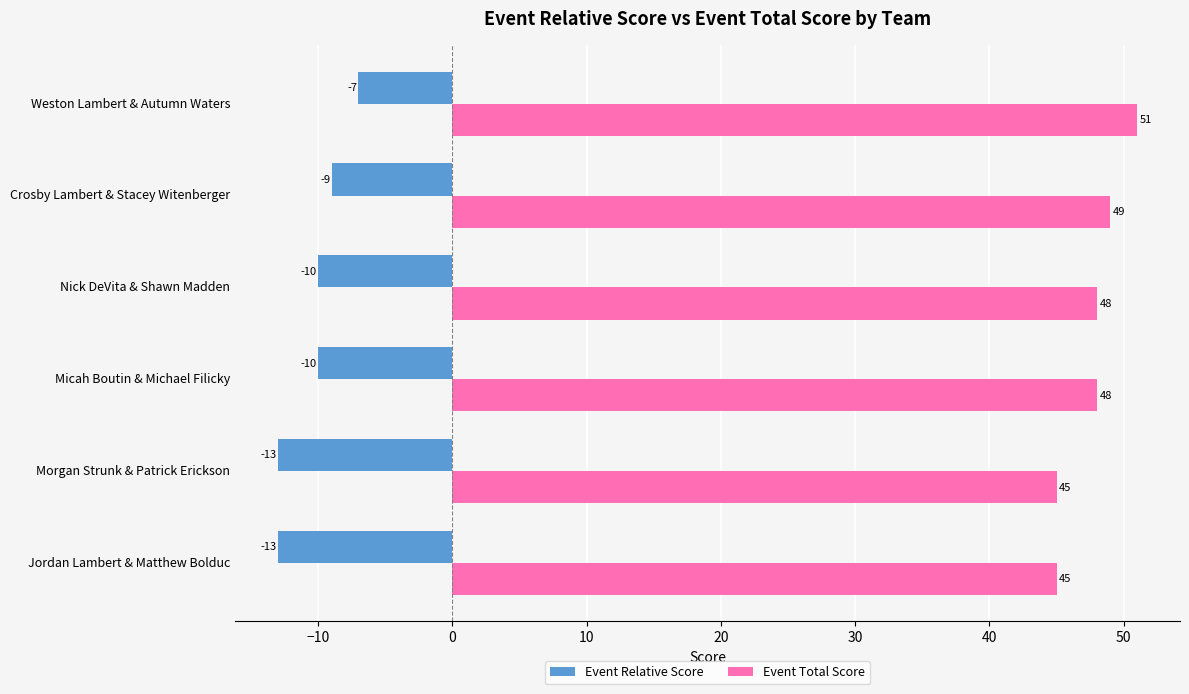

What is the spread (max minus min) of values at Crosby Lambert & Stacey Witenberger?

58